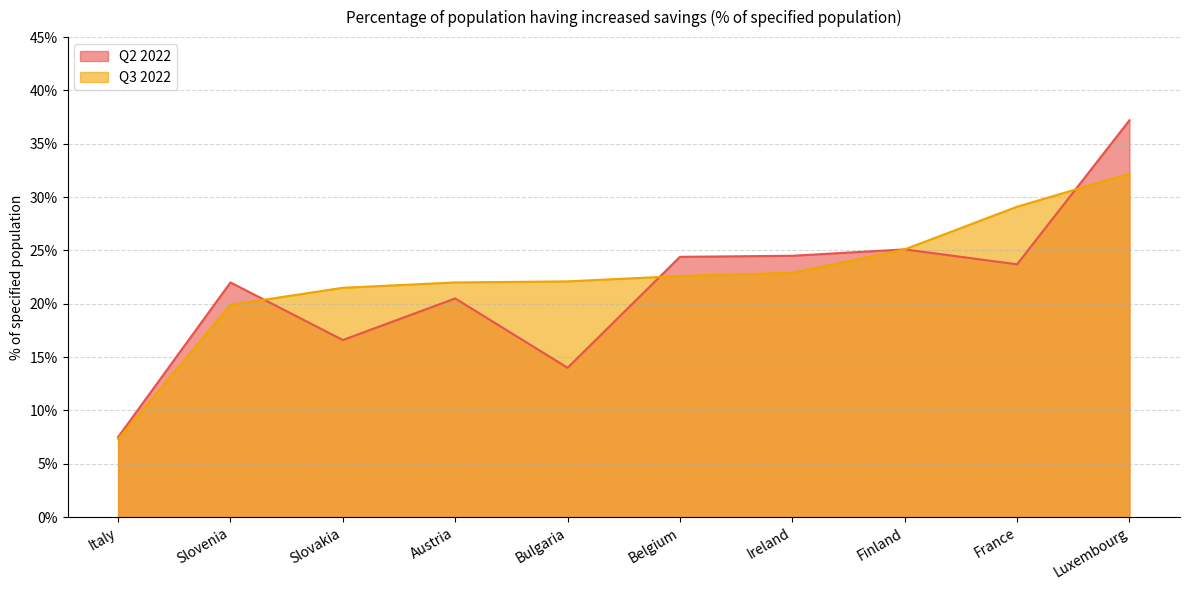

How many data points in Q3 2022 are less than 22?

3